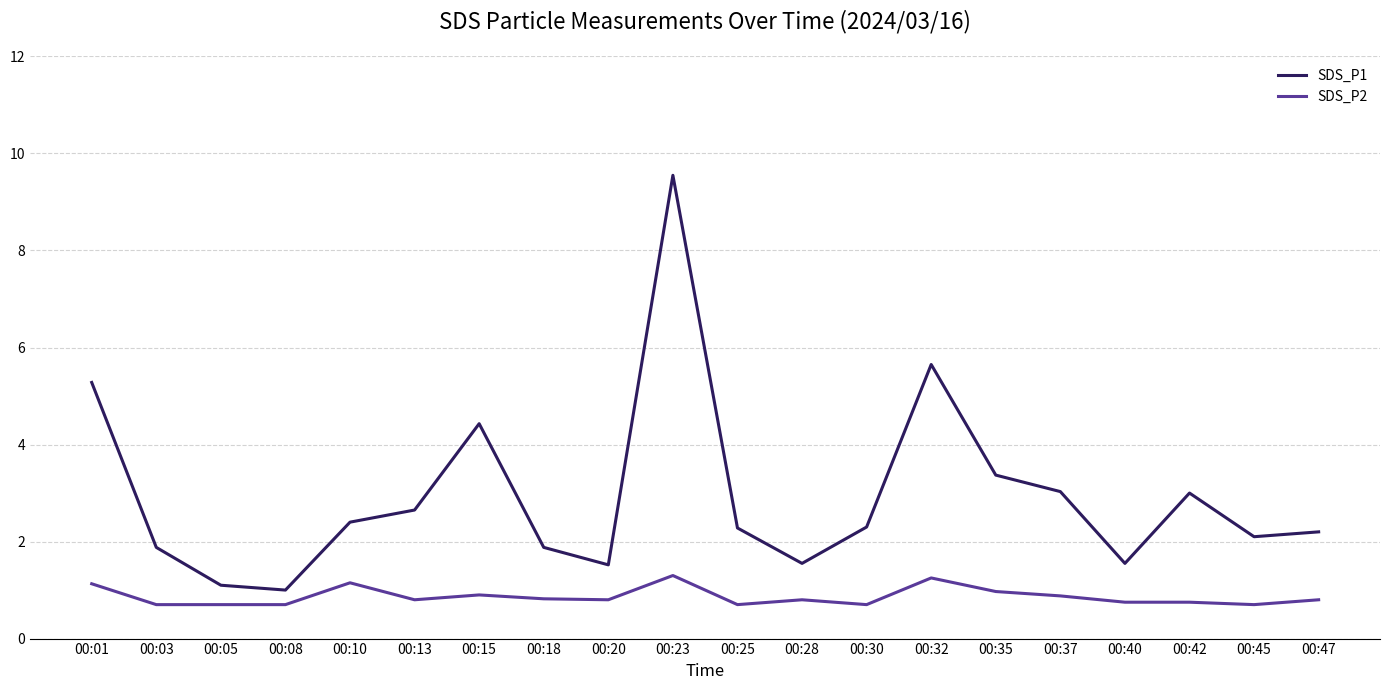

Which series has the widest spread of values?

SDS_P1